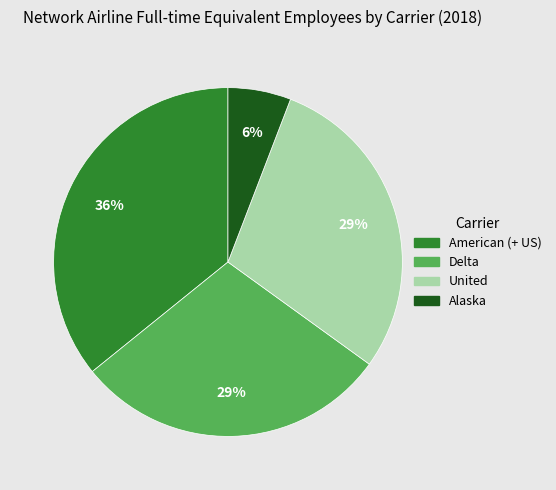

Do Alaska and Delta together represent more than half of the pie?

No